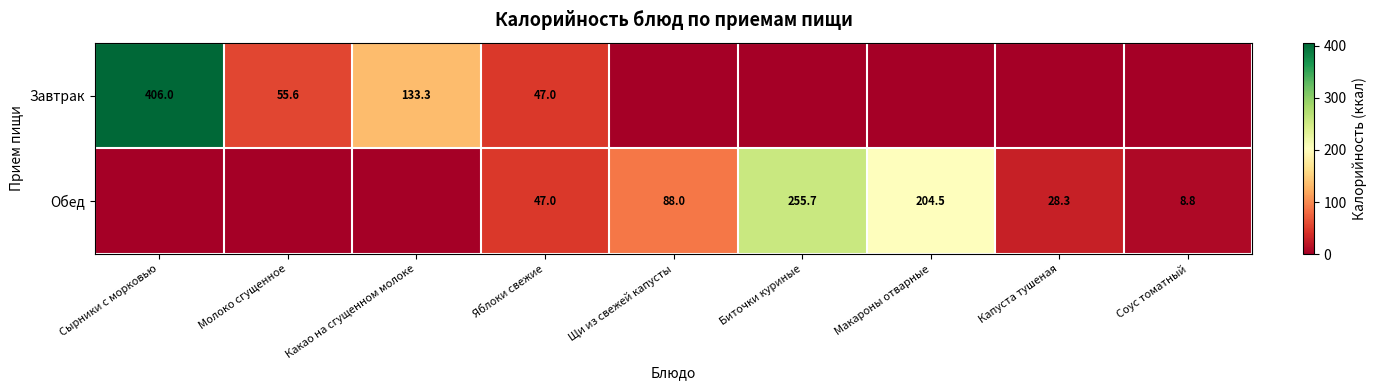

What is the sum of the Обед values at Яблоки свежие and Капуста тушеная?

75.3